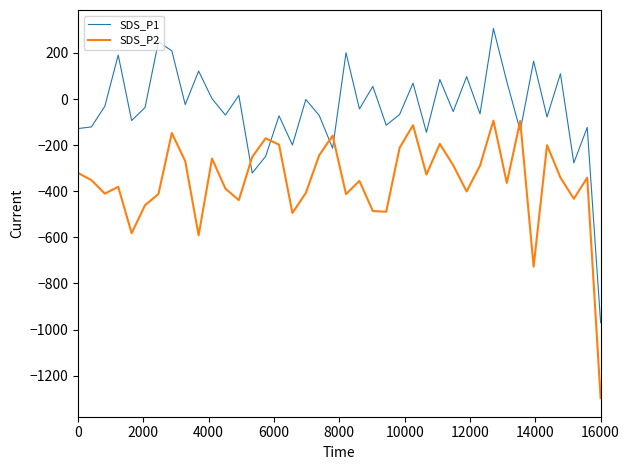

What is the difference between the maximum and minimum values in the SDS_P1 series?

1276.7